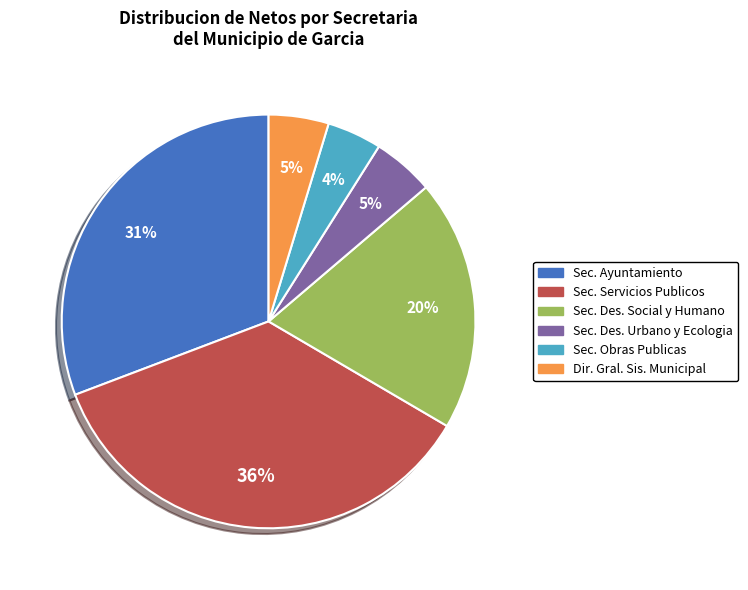

Does any single category account for the majority?

No